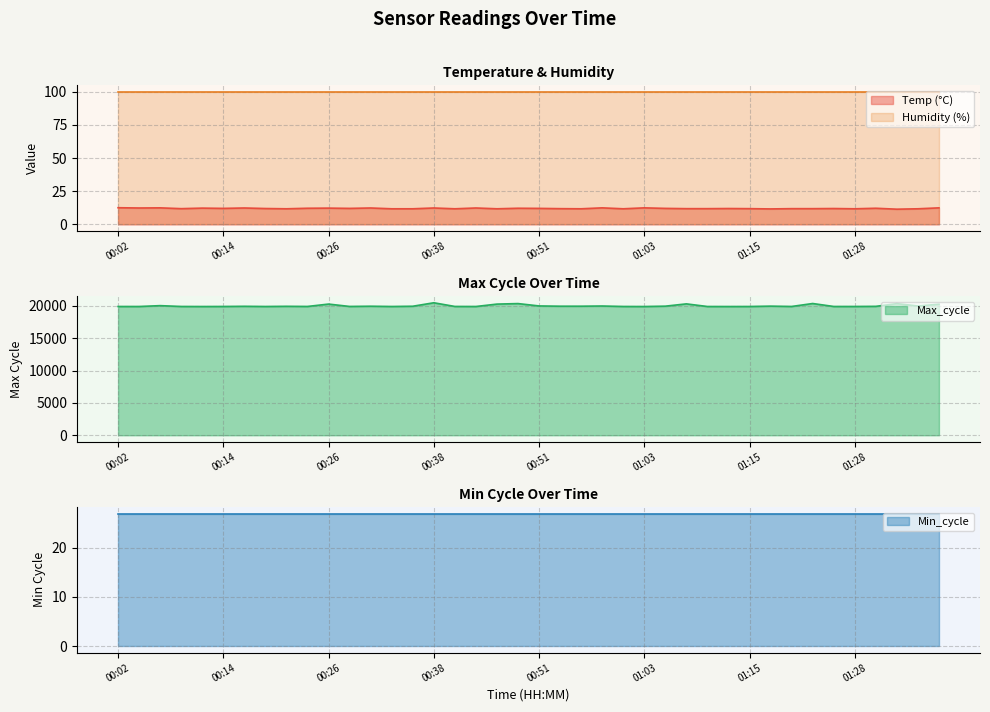

What position from the left is 00:26?

11